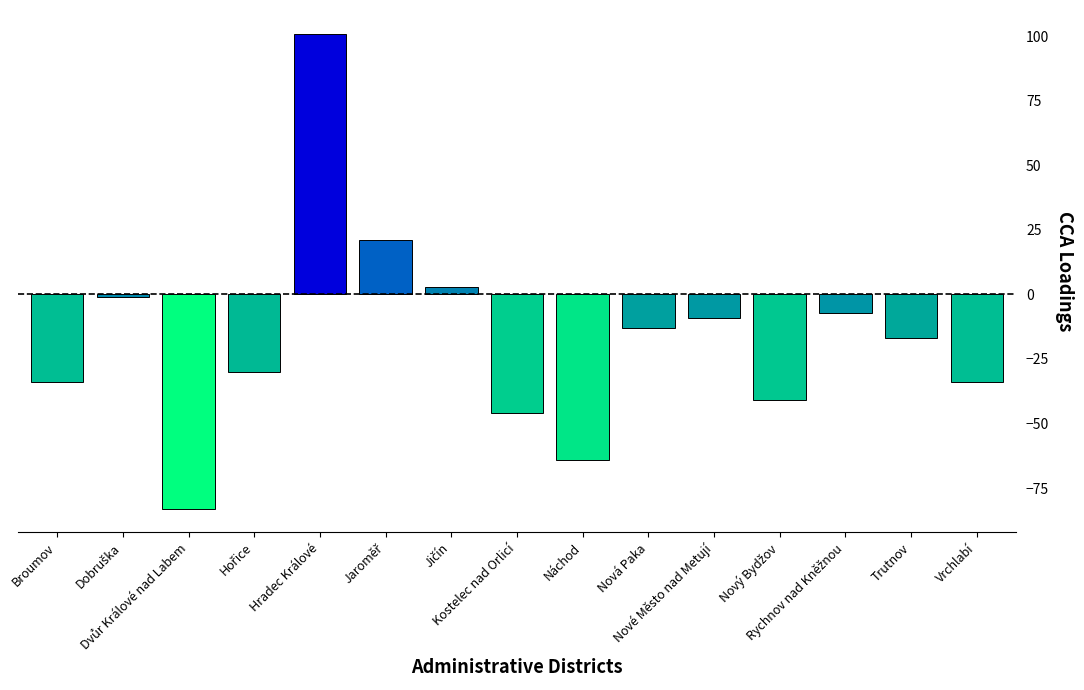

What is the difference between the maximum and minimum values?

184